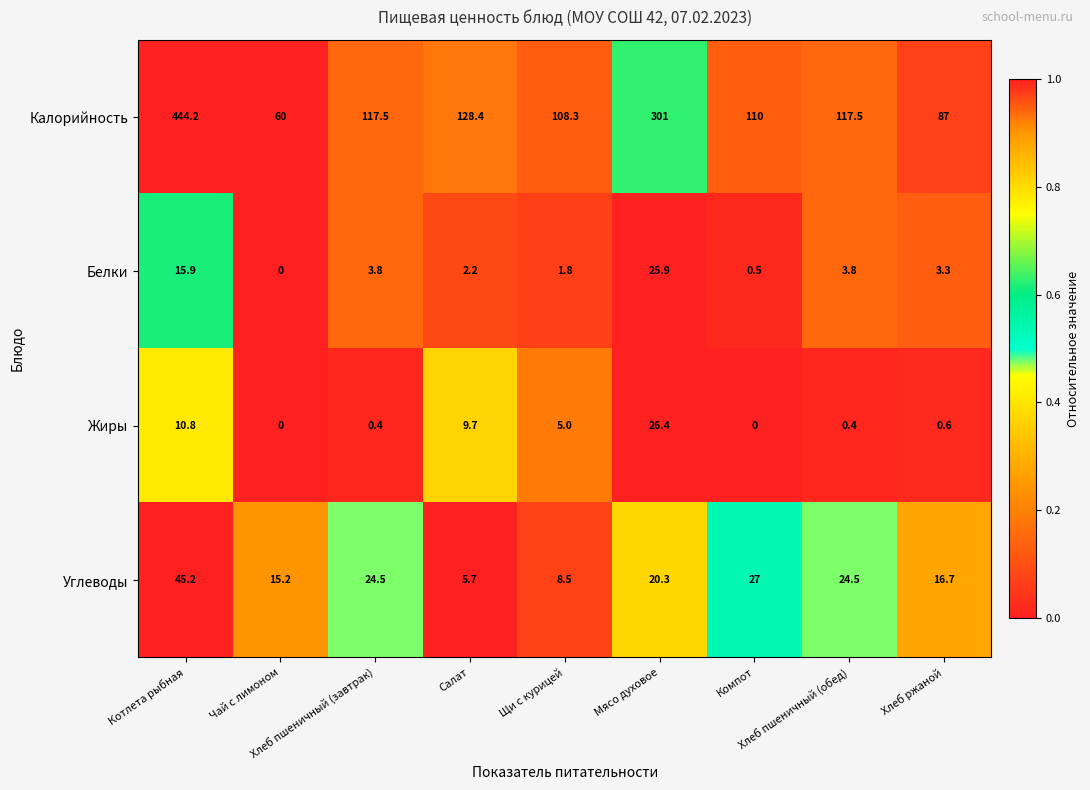

Which series has the largest total across all categories?

Калорийность